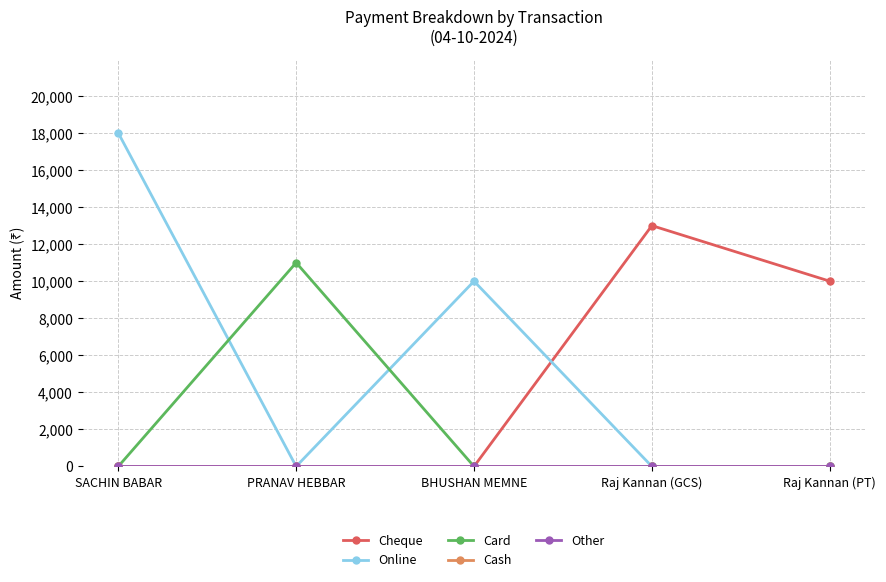

The value of Card at Raj Kannan (PT) is 0. True or false?

True